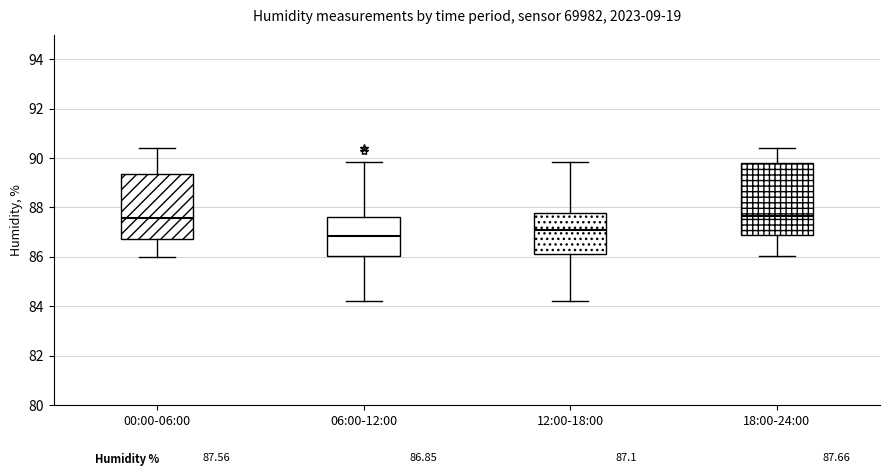

Which box is the tallest, from its lower edge to its upper edge?

18:00-24:00